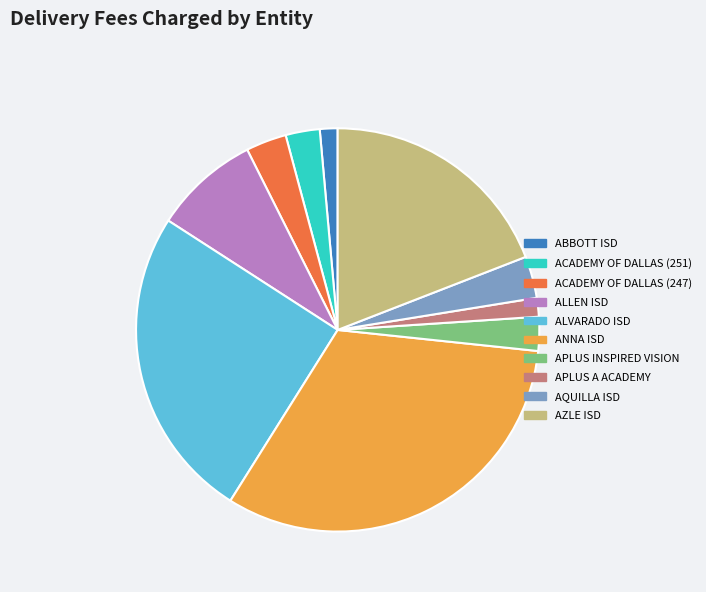

The APLUS A ACADEMY slice represents 2% of the pie. True or false?

True